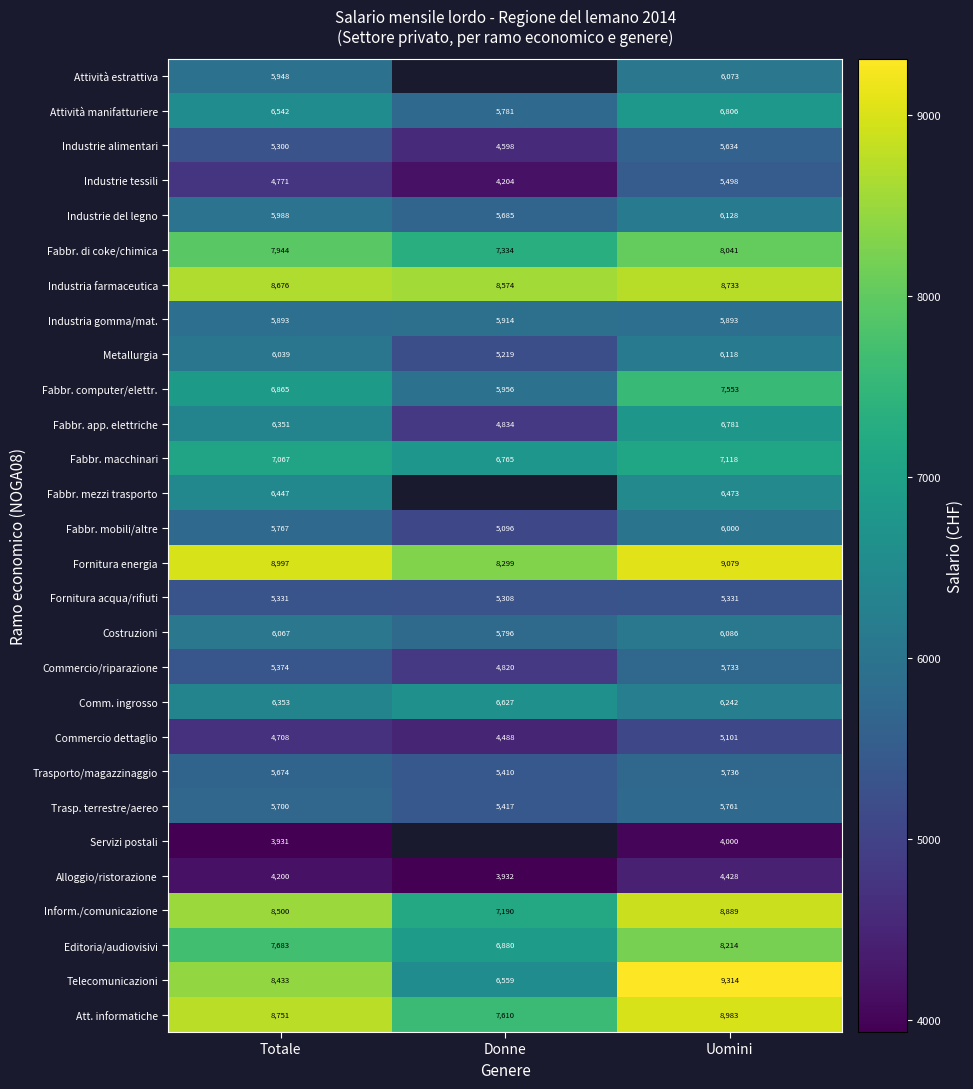

True or false: Costruzioni has a value of 5796 at Donne.

True